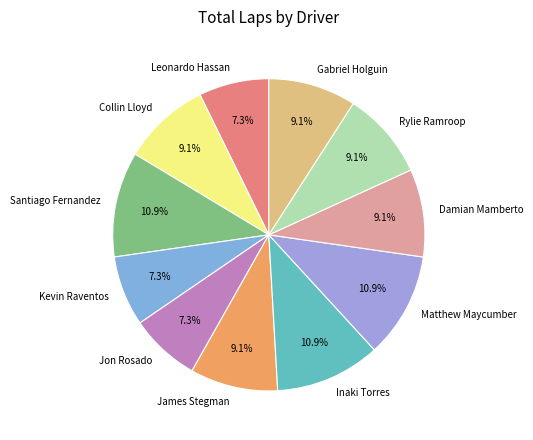

What is the ratio of the value at Jon Rosado to the value at Inaki Torres?

0.7